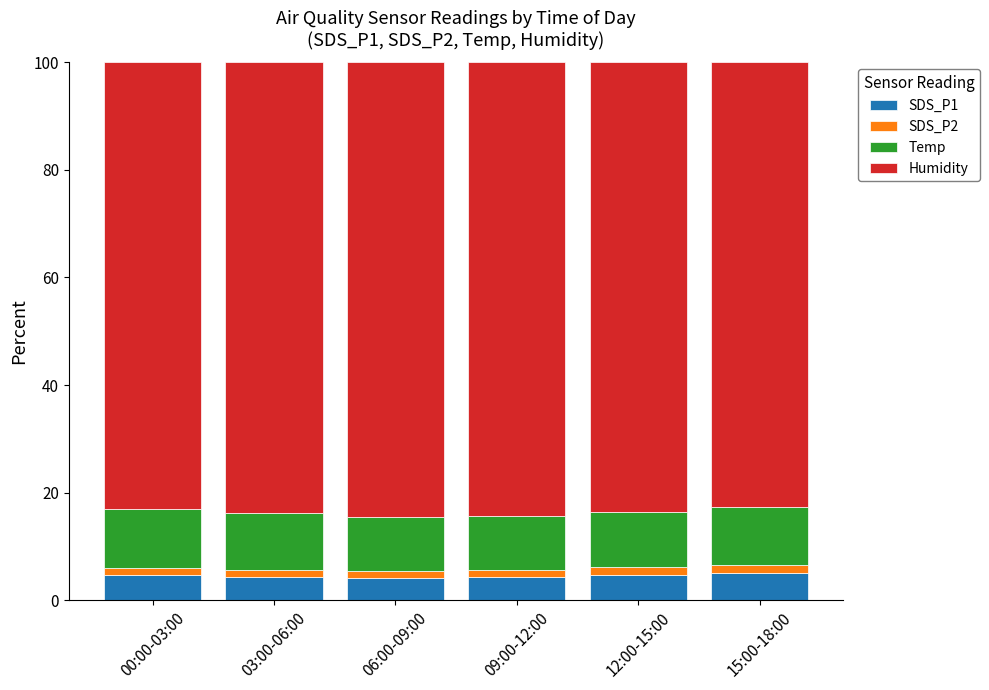

What is the difference between the maximum and second lowest values in the SDS_P1 series?

0.7